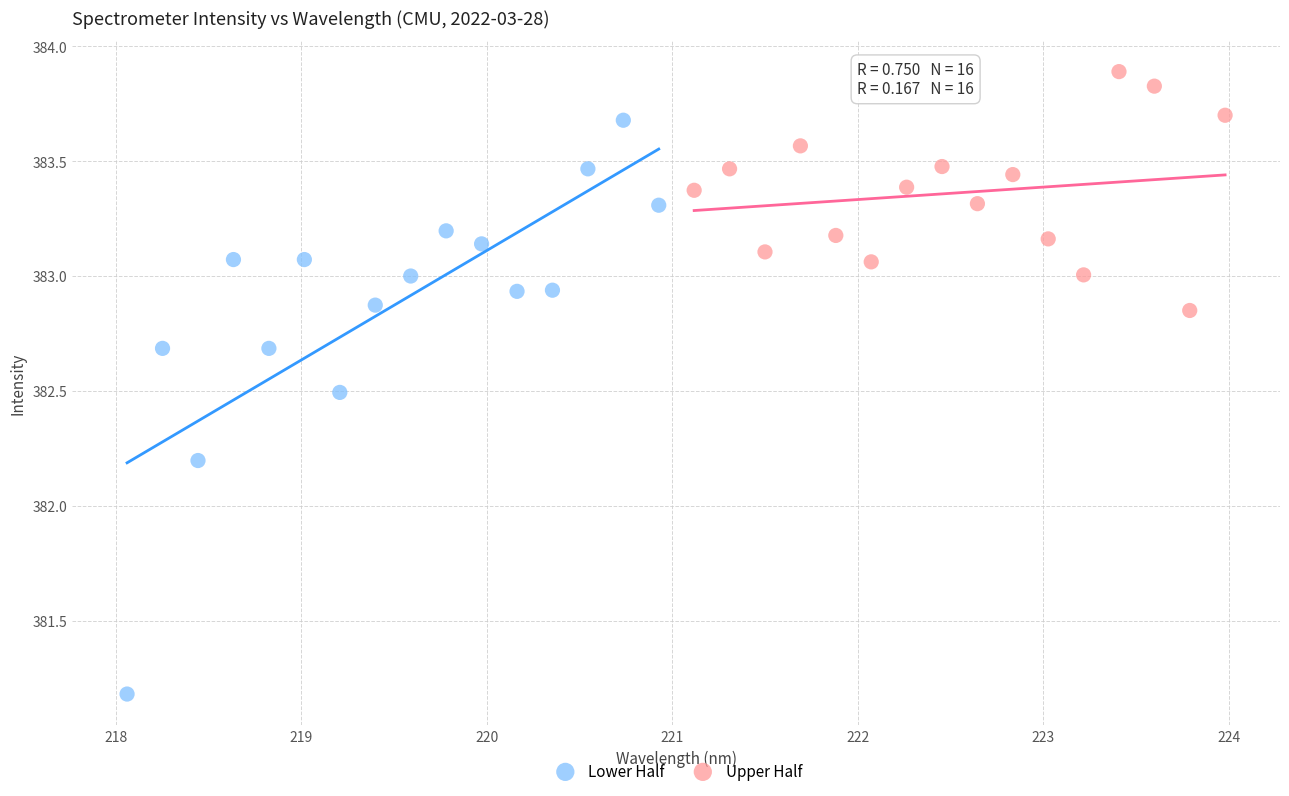

Which series has the widest spread of Y values?

Lower Half